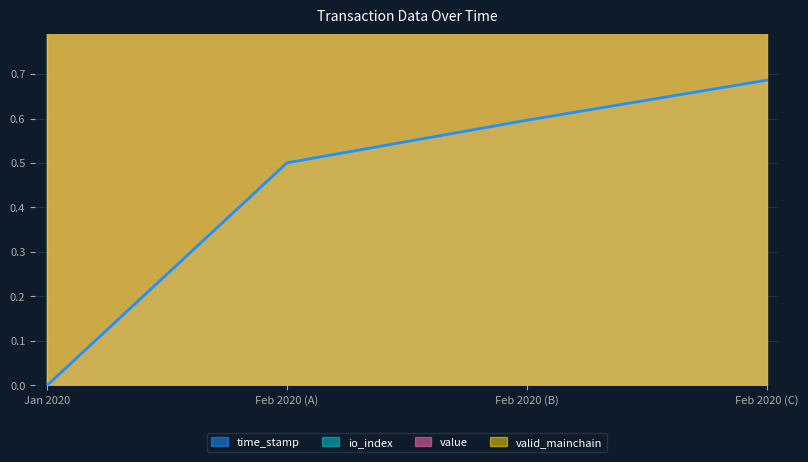

What is the difference between the second highest and minimum values in the time_stamp_norm series?

0.6